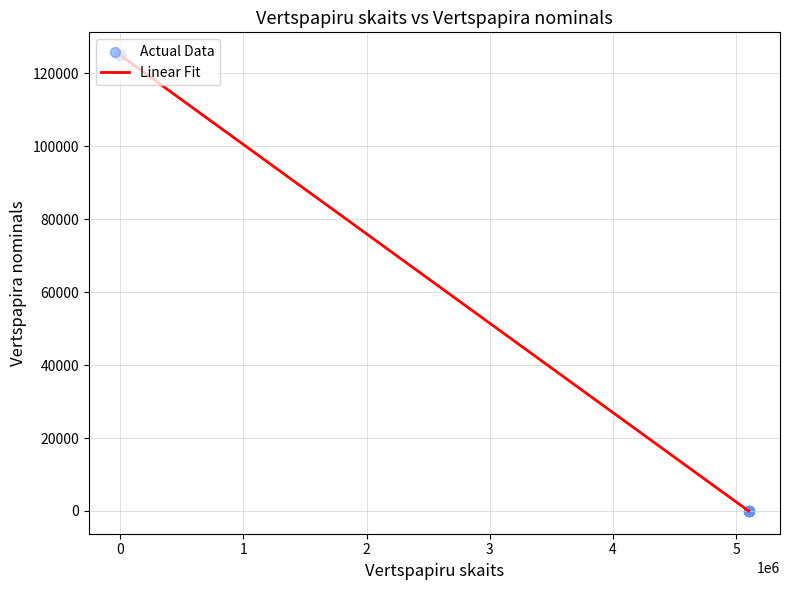

What is the difference between the maximum and minimum values?

124999.0